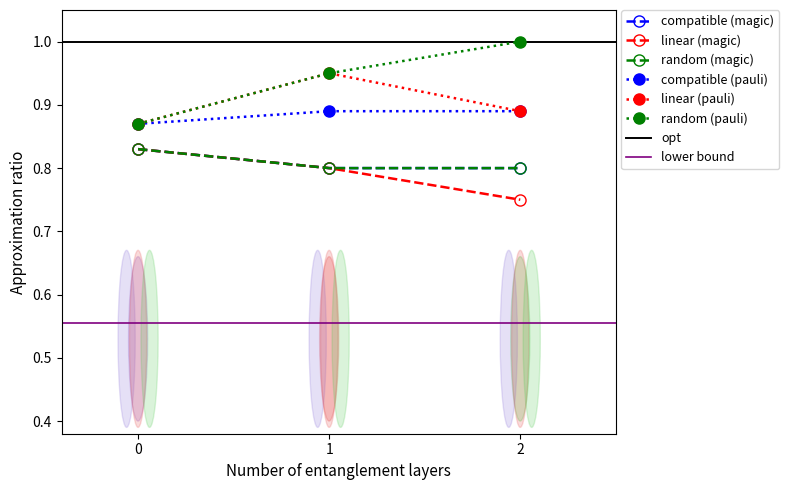

Which series changed the most between 1 and 2?

linear (pauli)